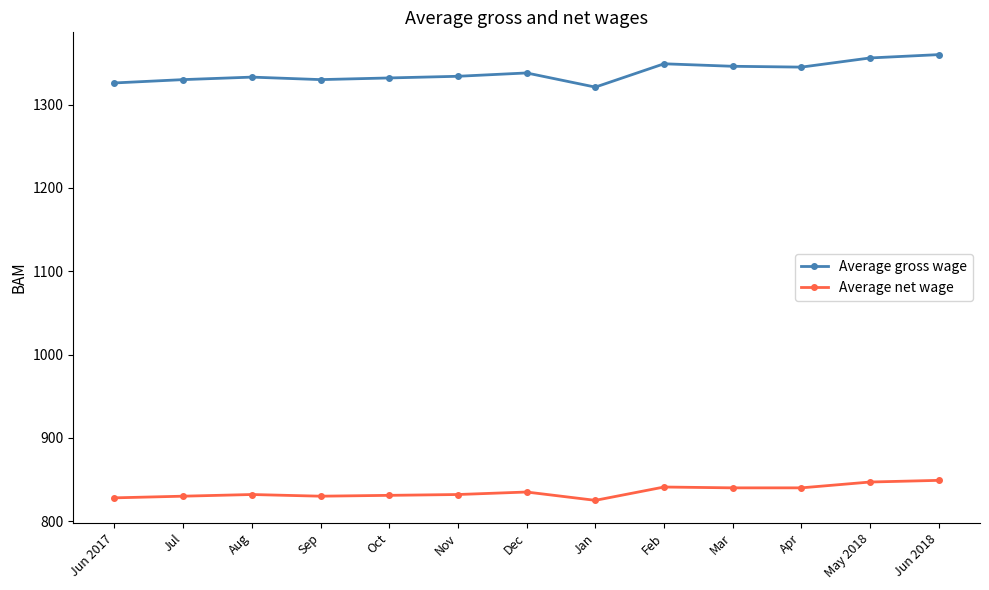

What is the label of the 8th point from the left?

Jan